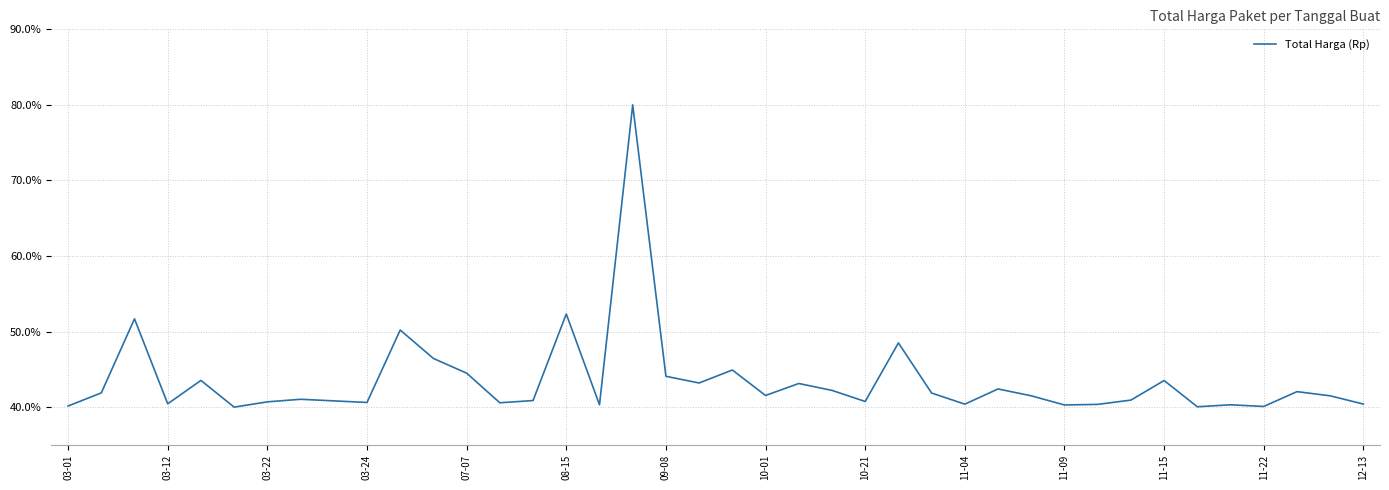

How many lines are shown in the chart?

1